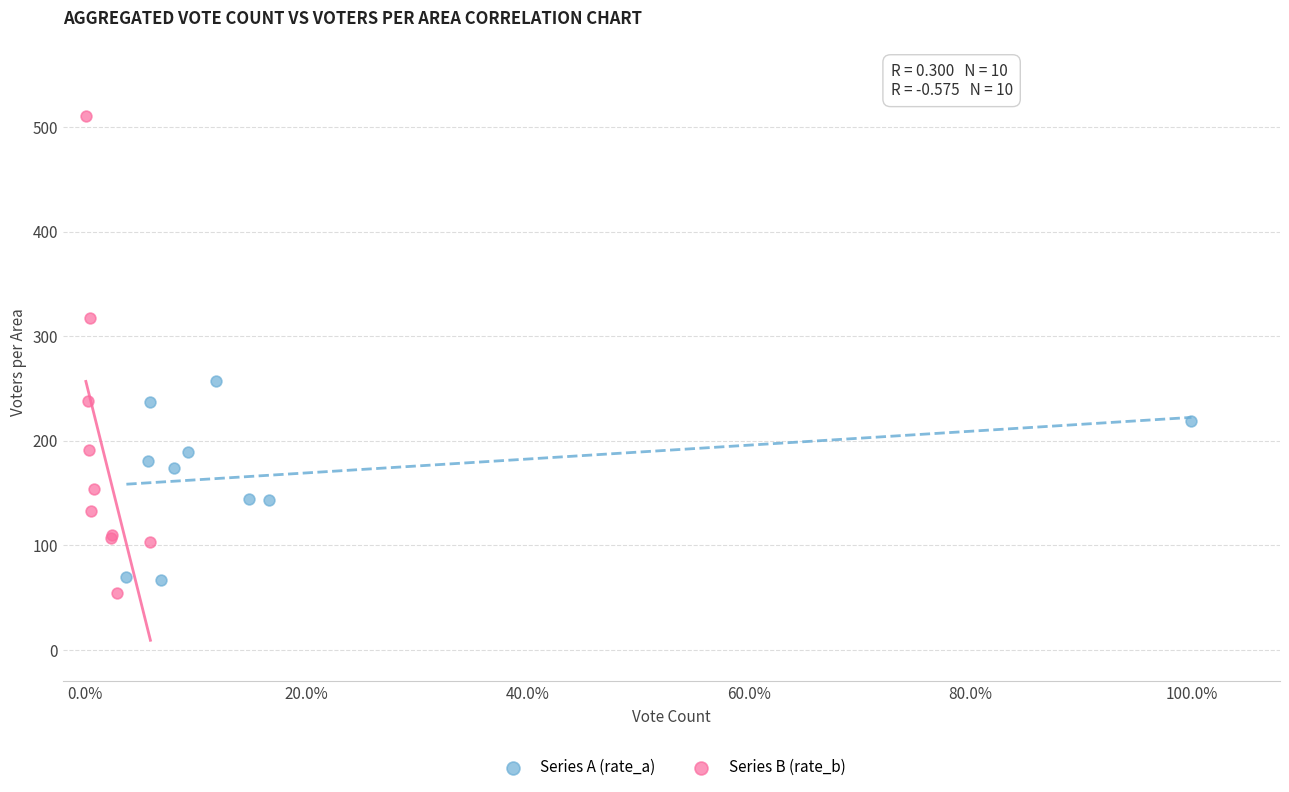

Which series has the largest Y range (max minus min)?

Series B (rate_b)